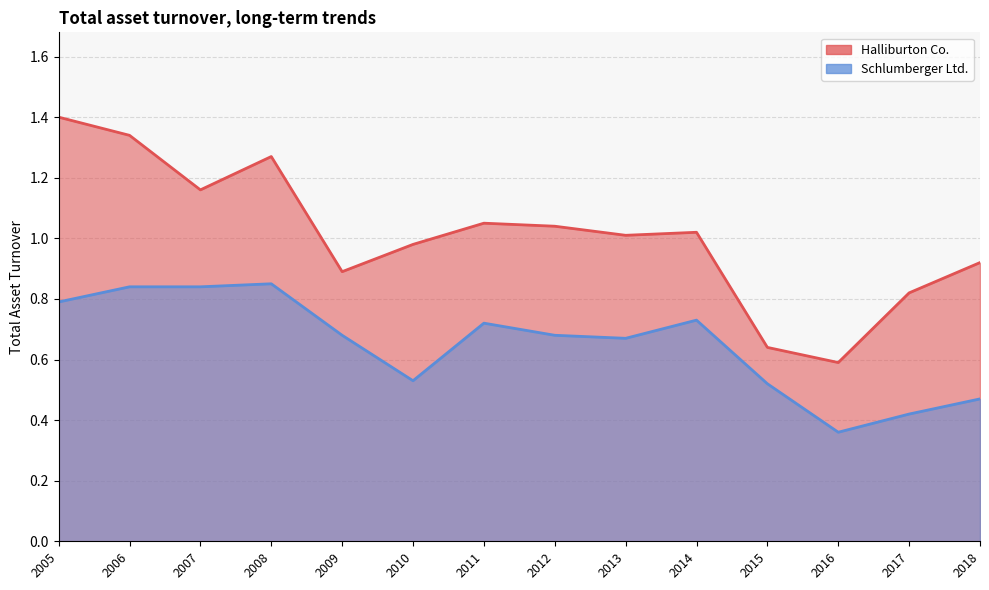

What is the difference between the highest and lowest values at 2005?

0.6